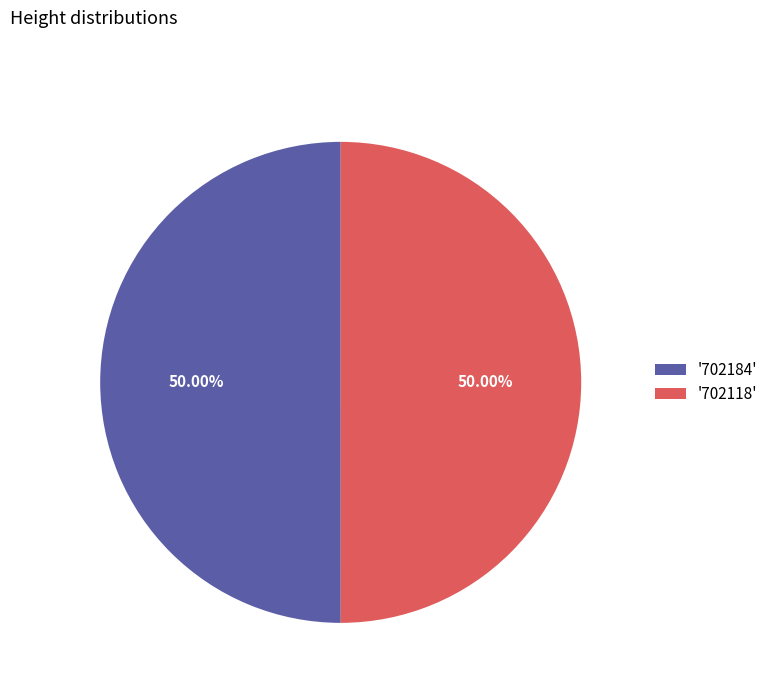

To the nearest percent, what is the average slice percentage?

50%